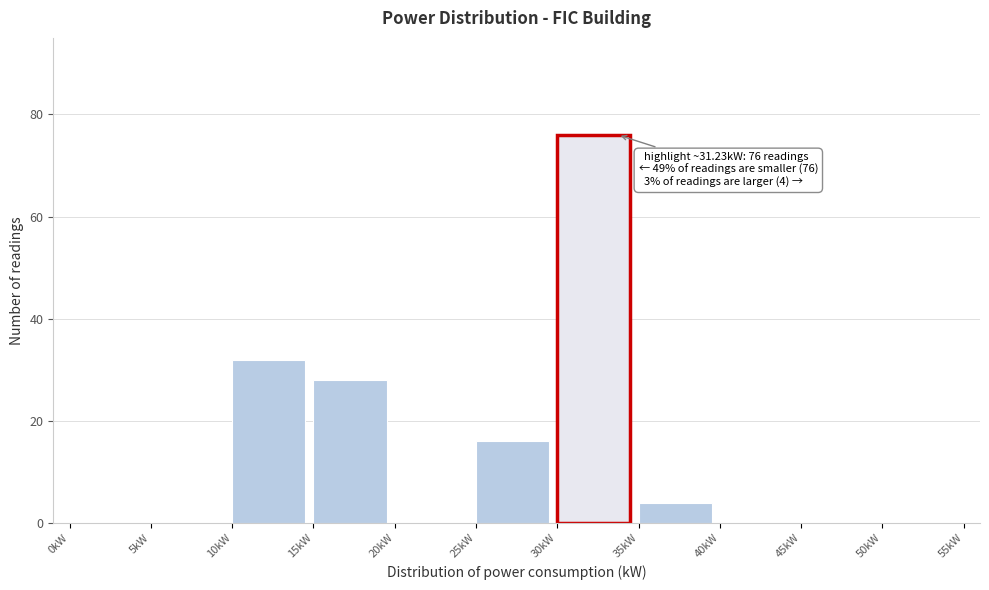

Over which range of the x-axis is the bar tallest?

30 to 35